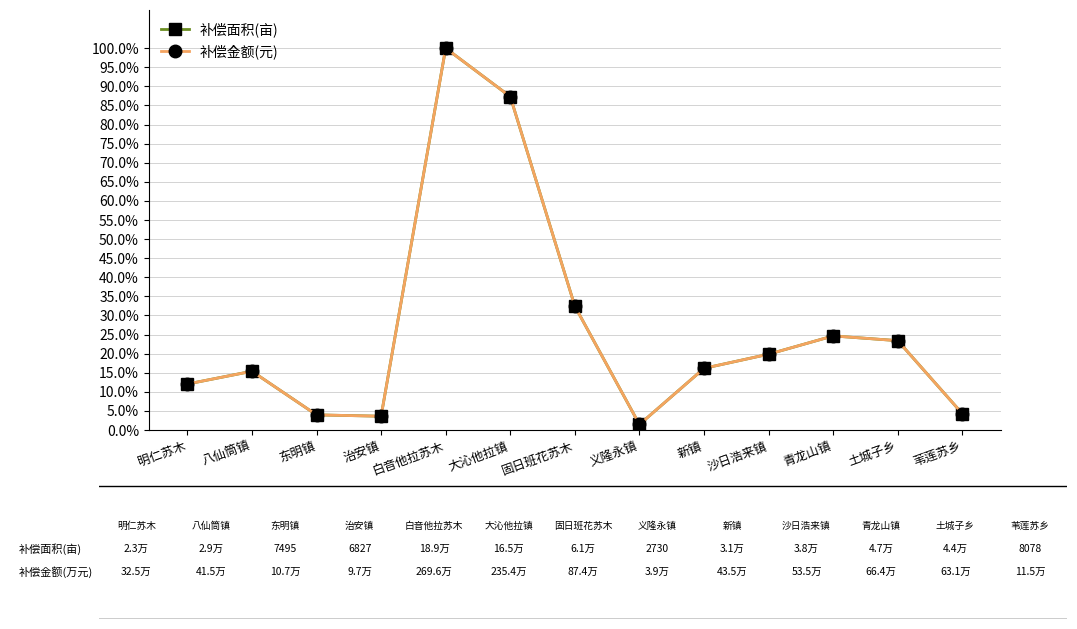

Does the chart have visible grid lines?

Yes